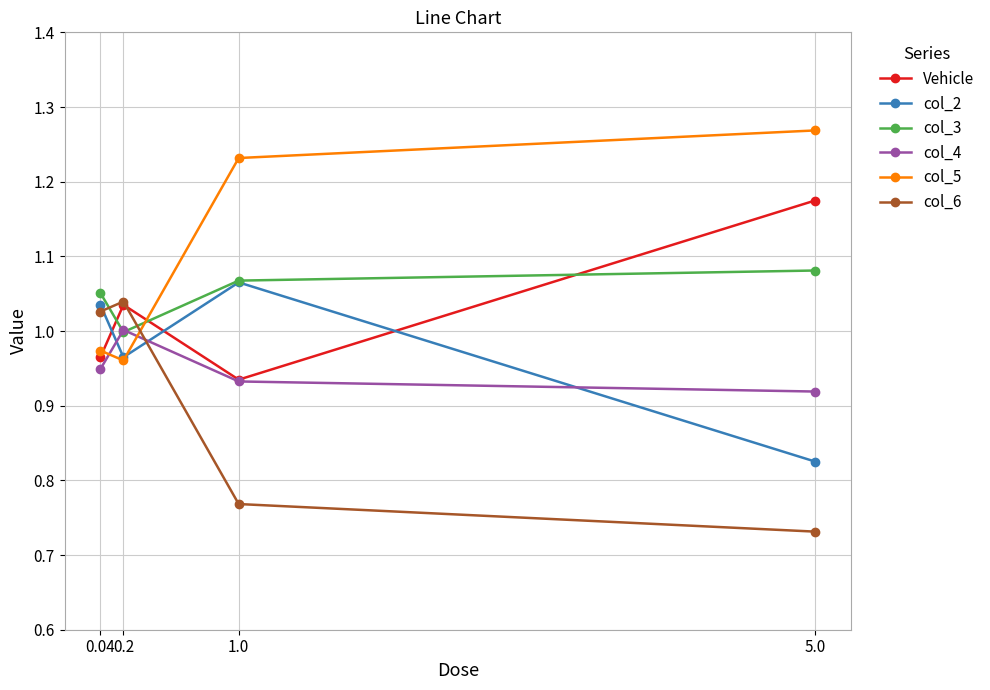

Which label corresponds to the largest value in the chart?

5.0